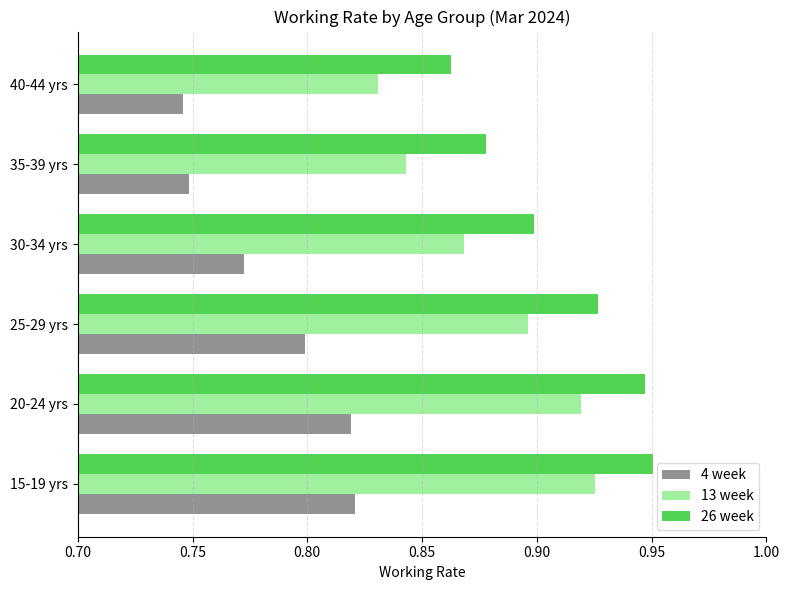

What is the sum of all 13 week values?

5.3